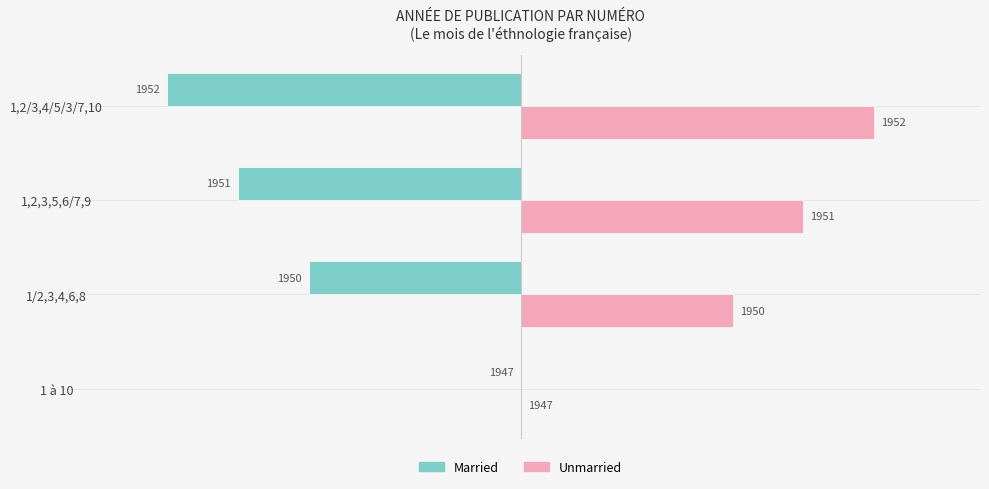

What are all the series names shown in the legend?

Married, Unmarried